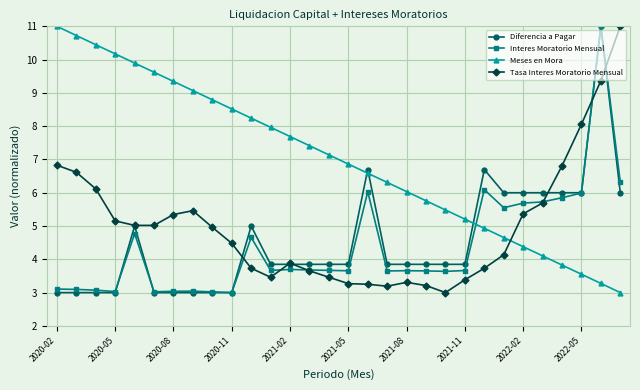

What is the highest value of the Interes Moratorio Mensual series?

11.0